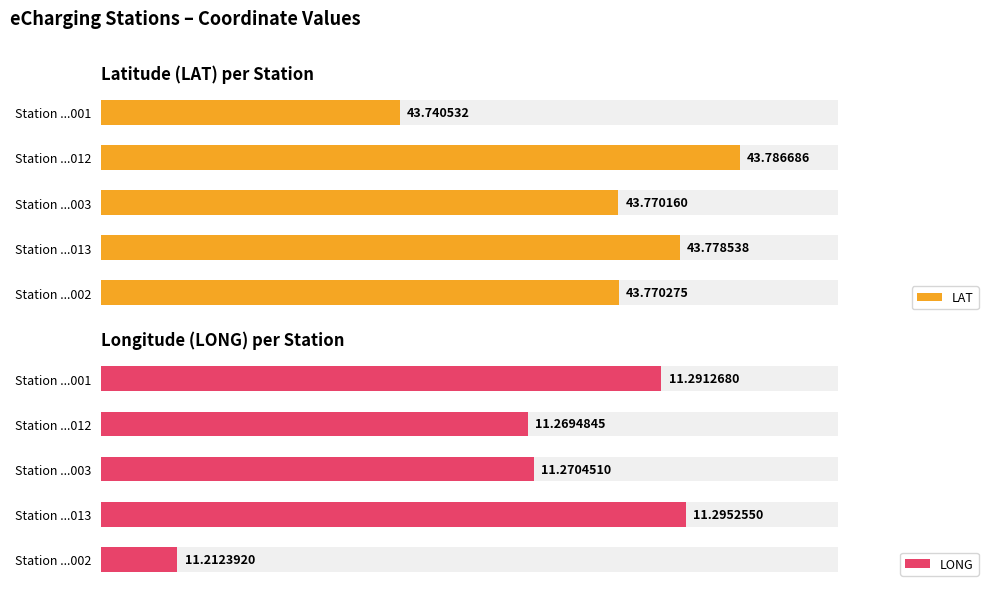

How many groups of bars are there?

5